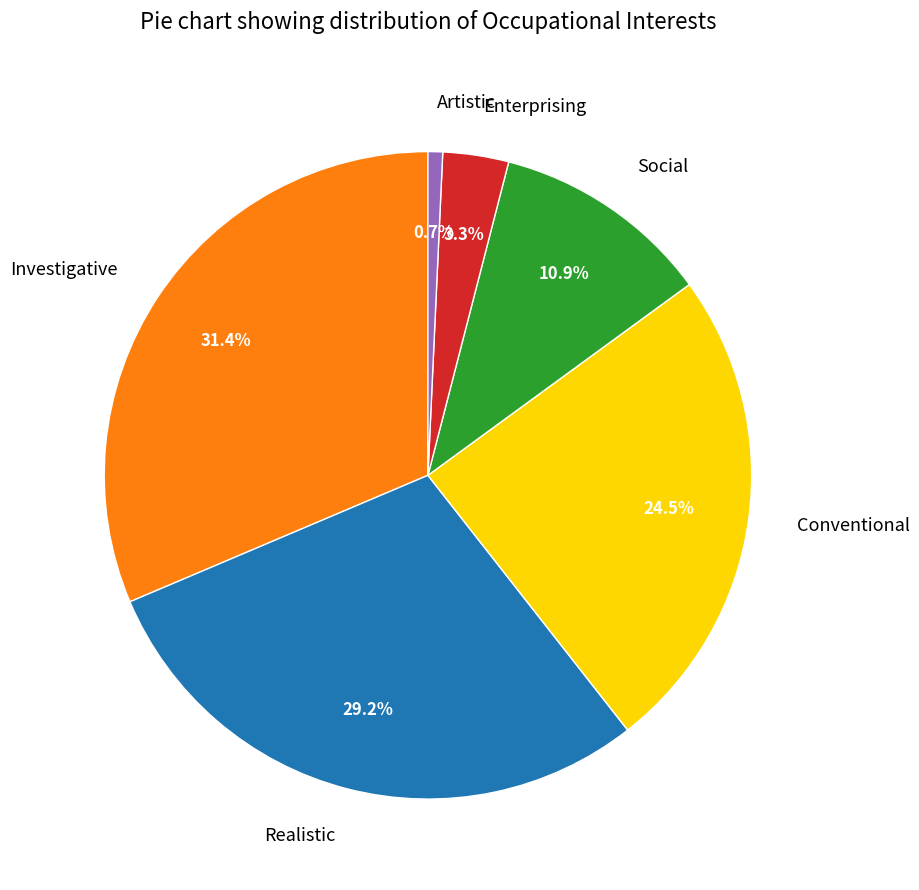

To the nearest percent, what is the difference between the largest and smallest slice percentages?

31%